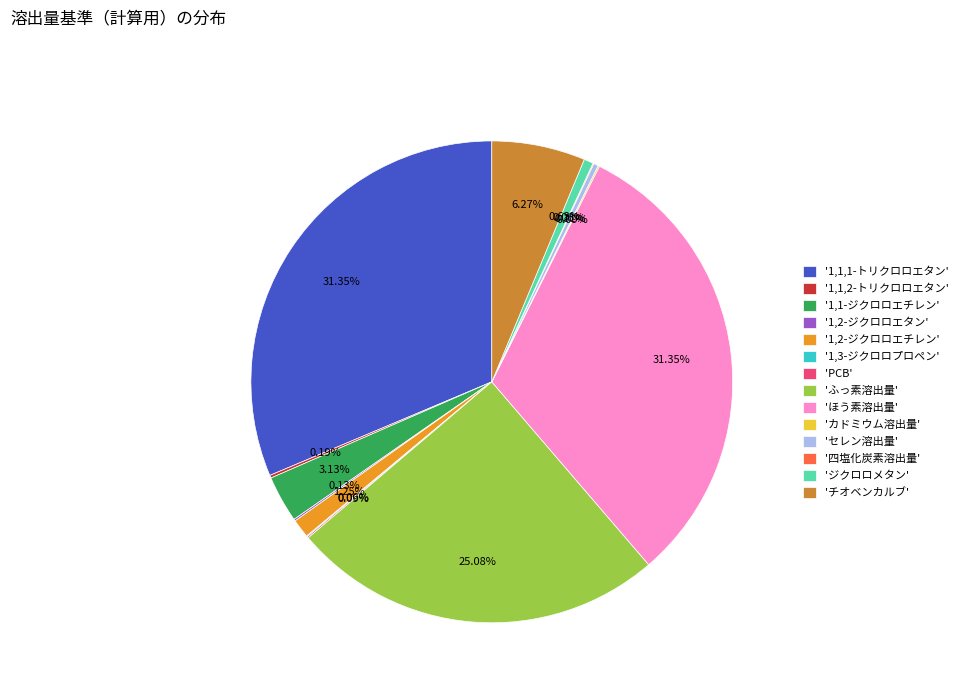

Do 'ほう素溶出量' and 'セレン溶出量' together represent more than half of the pie?

No